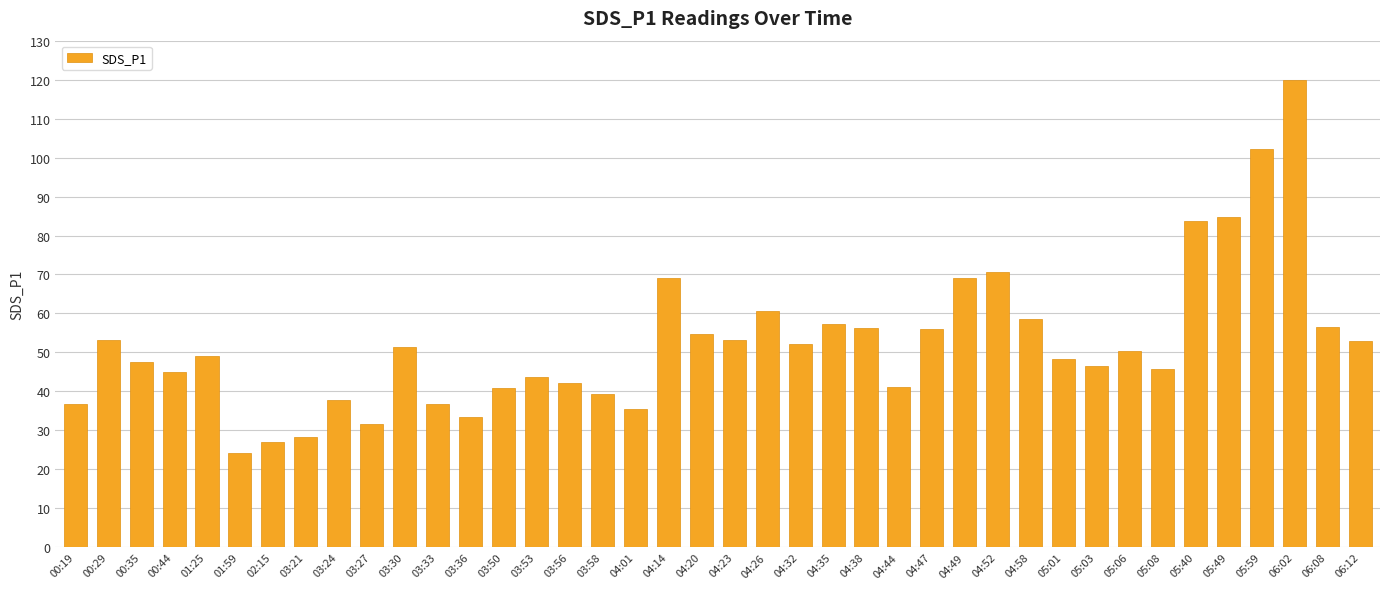

What is the minimum value shown in the chart?

24.1